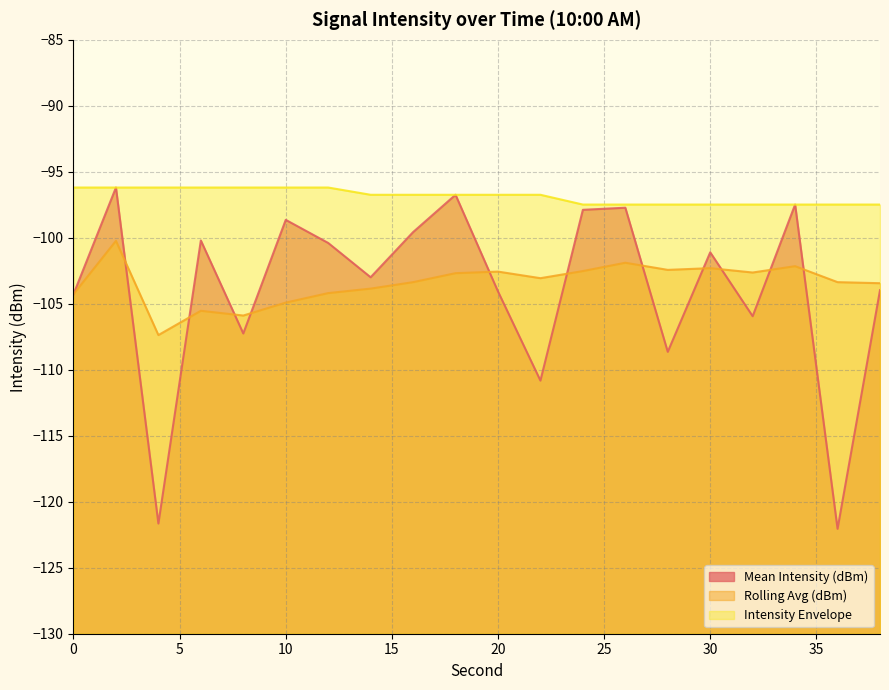

How many intersections are there between Mean Intensity (dBm) and Rolling Avg (dBm)?

11